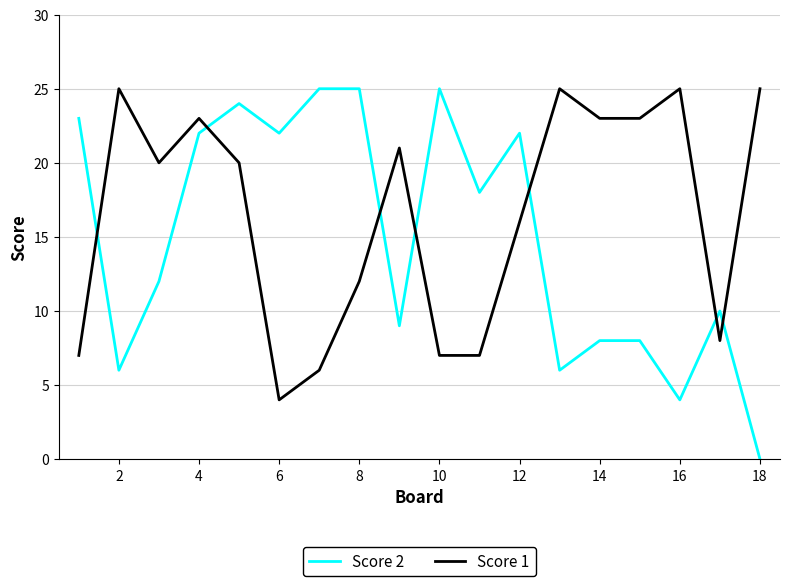

What is the difference between the maximum and minimum values in the Score 2 series?

25